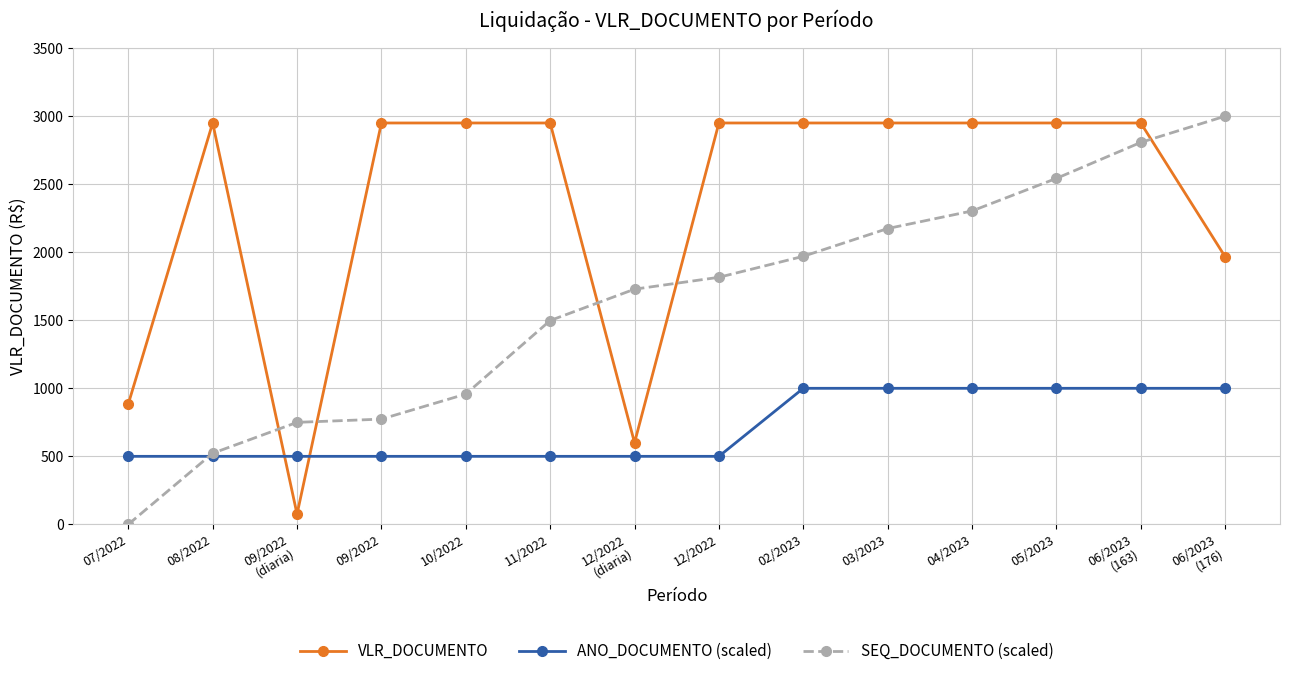

How many intersections are there between VLR_DOCUMENTO and ANO_DOCUMENTO (scaled)?

2